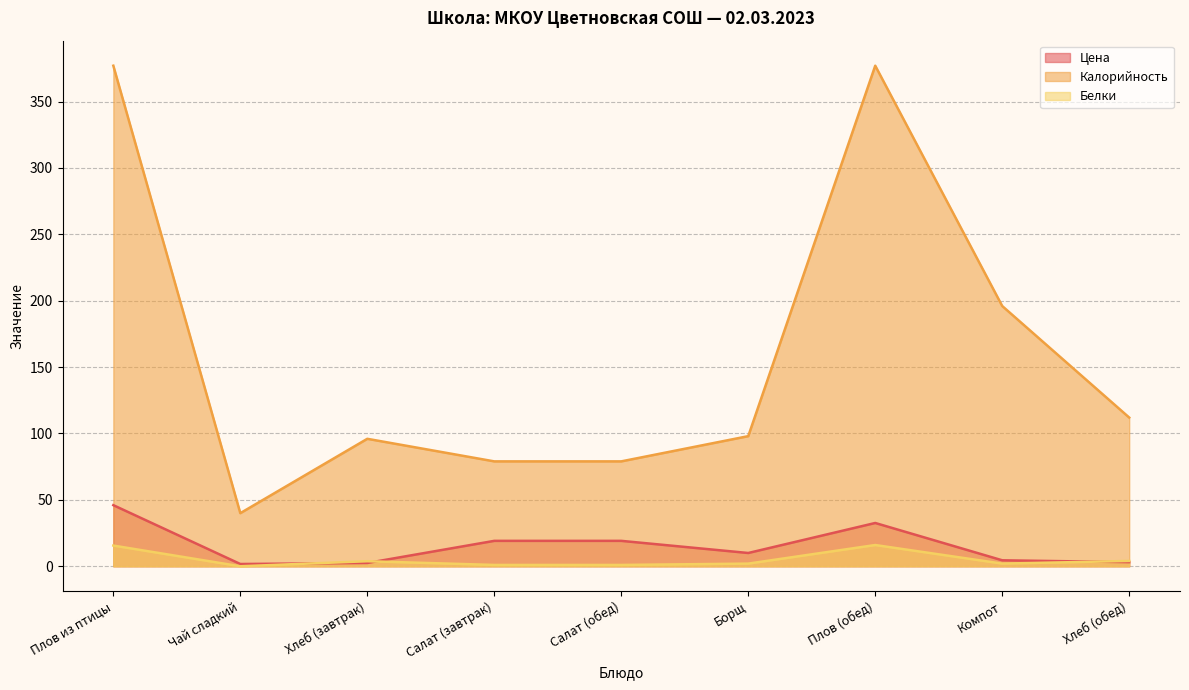

How many times do Белки and Цена cross each other?

3